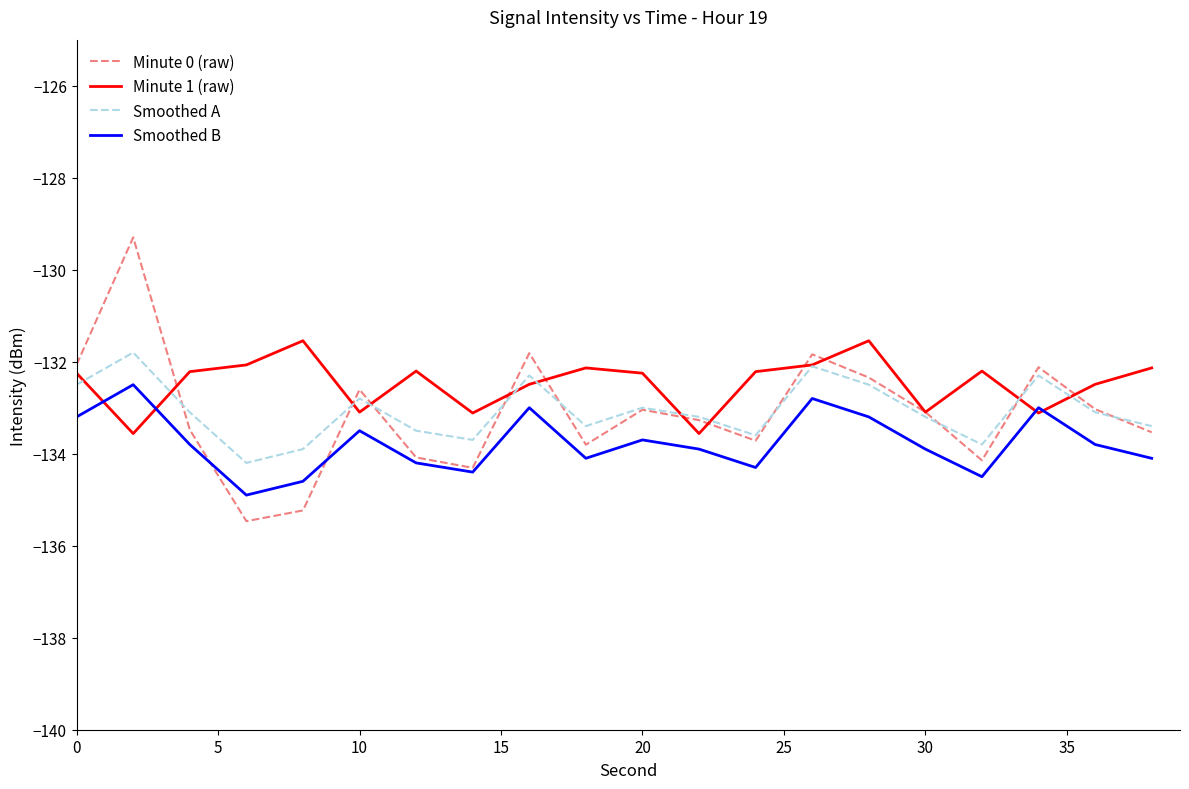

Which series has the largest total across all categories?

Minute 1 (raw)